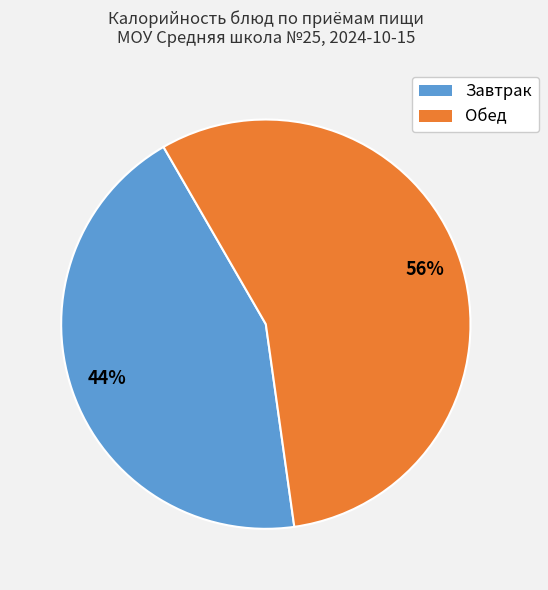

To the nearest percent, what is the average slice percentage?

50%